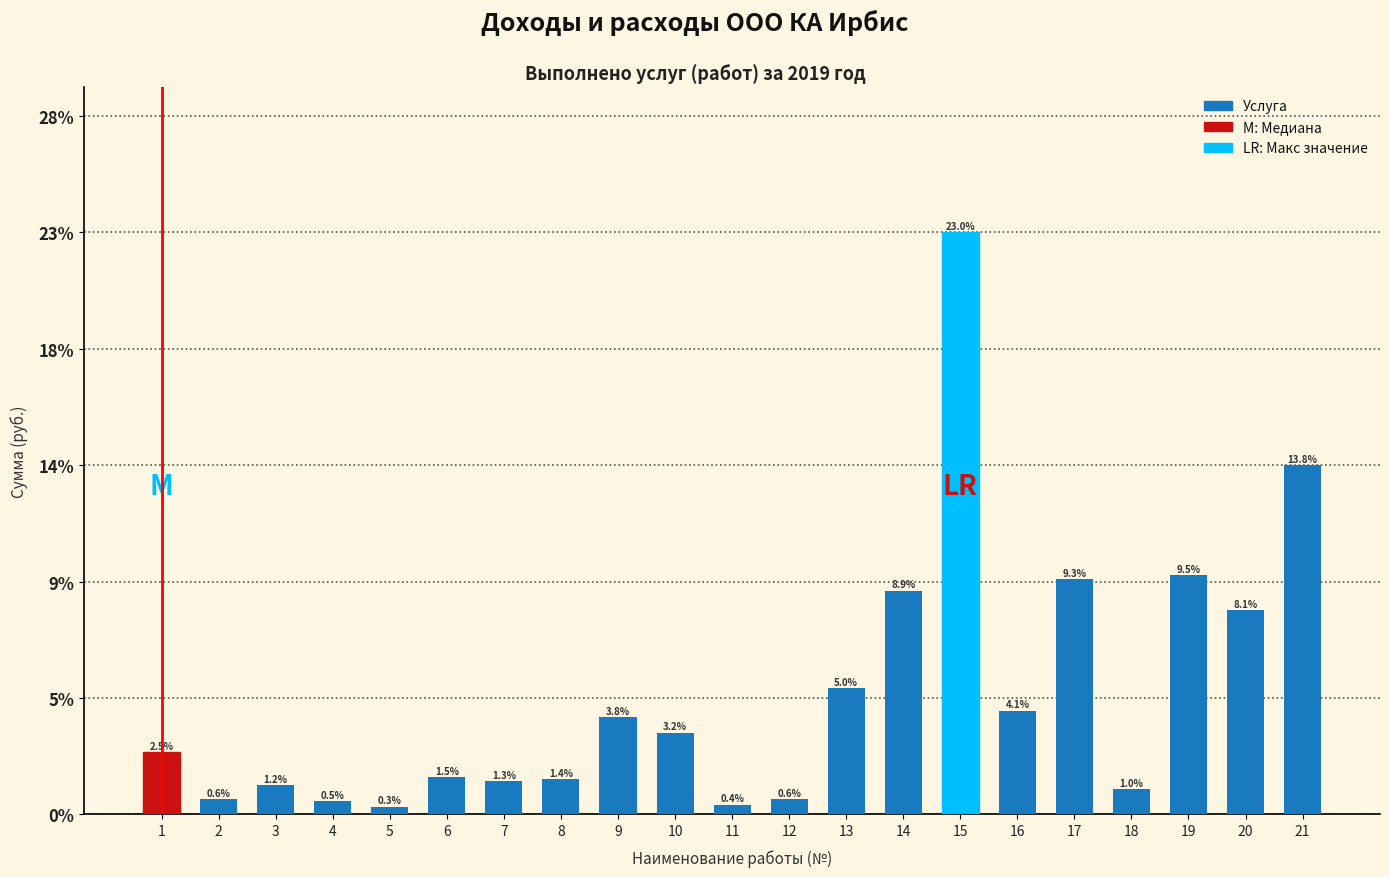

Does the chart contain any negative values?

No